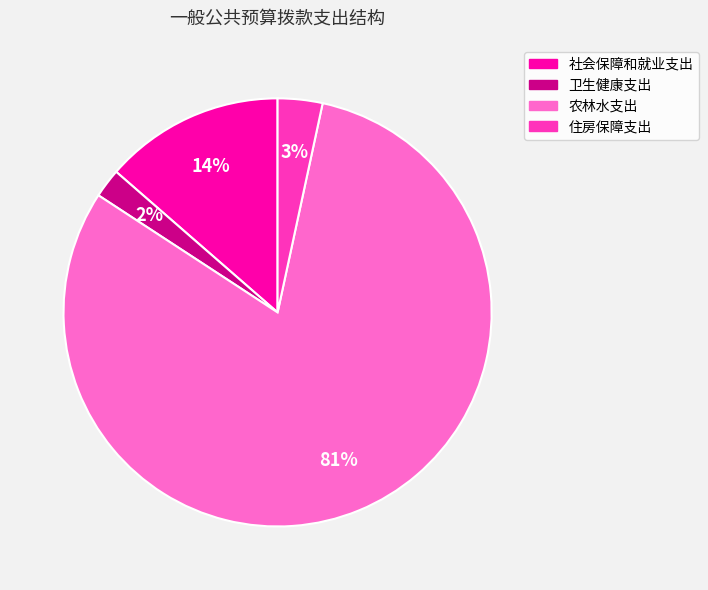

How many slices are in this pie chart?

4